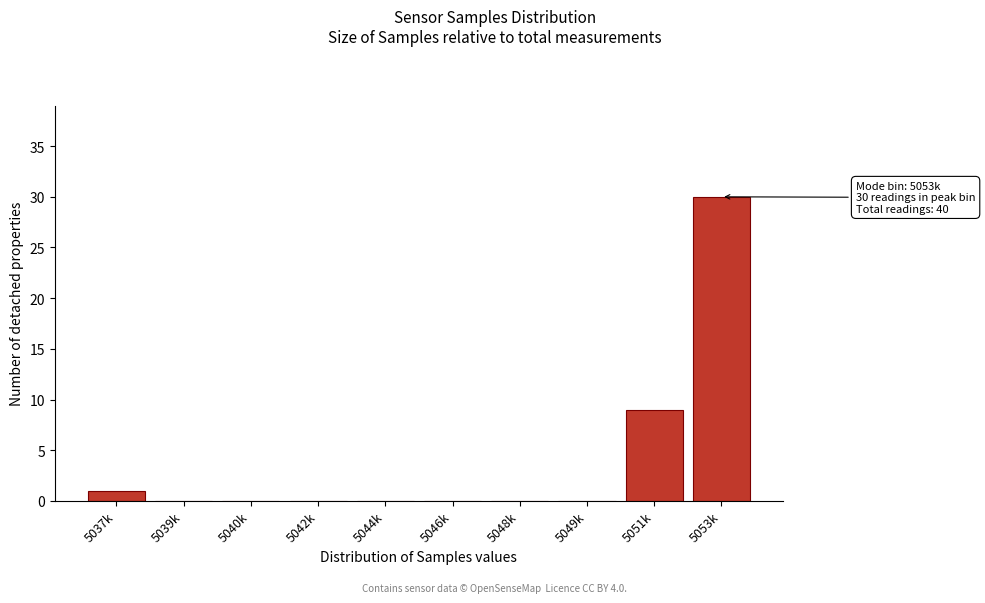

Reading left to right, transcribe all the data shown in this chart.

5037k=1	5039k=0	5040k=0	5042k=0	5044k=0	5046k=0	5048k=0	5049k=0	5051k=9	5053k=30